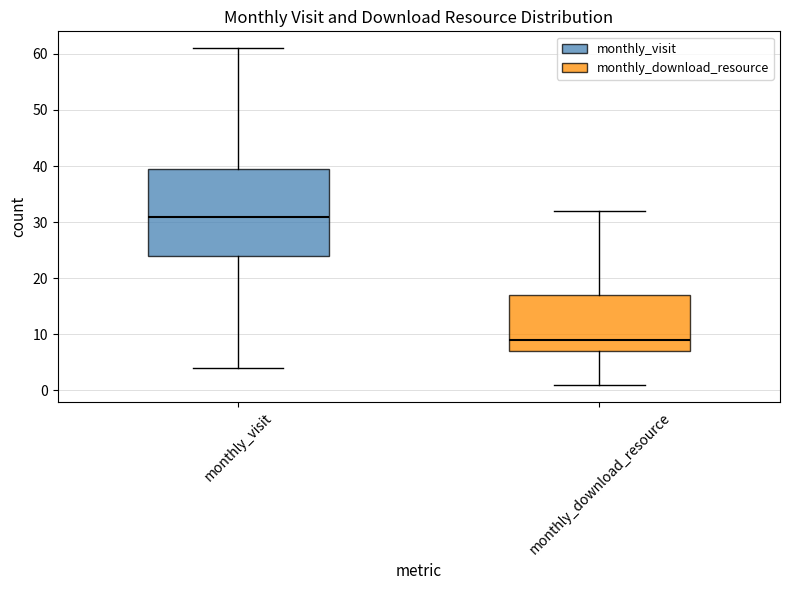

Comparing the boxes themselves (not the whiskers), which one is the tallest?

monthly_visit